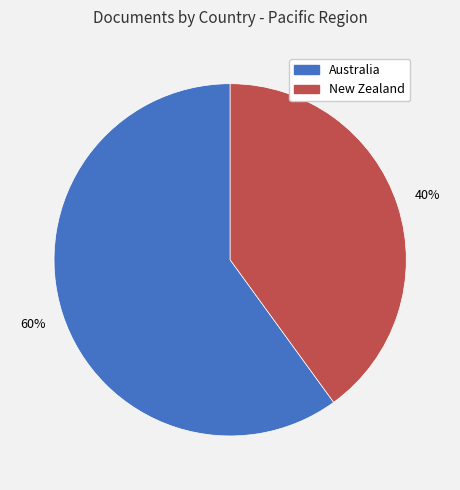

Which category accounts for the majority?

Australia